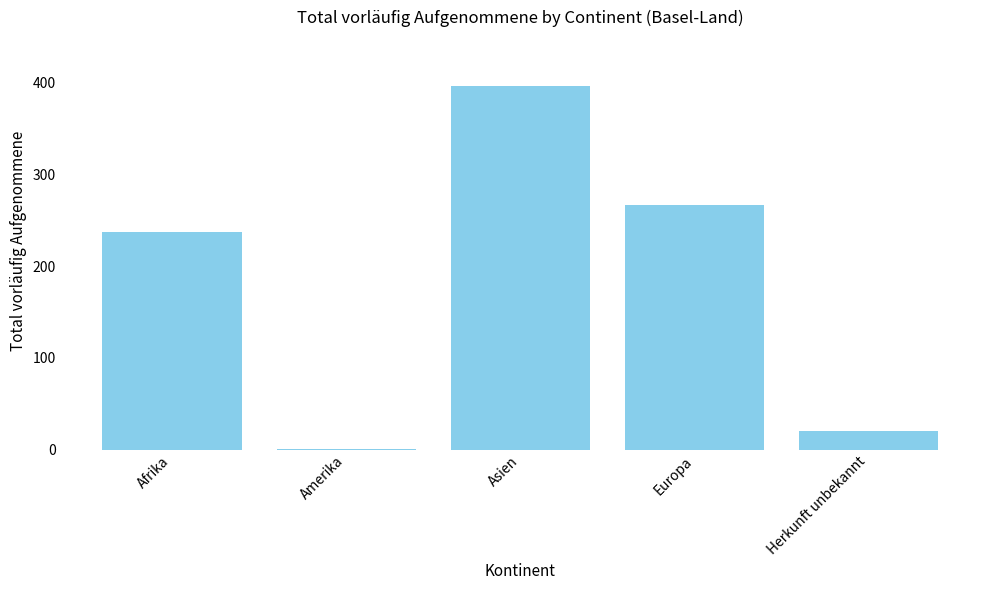

What is the sum of all values?

921